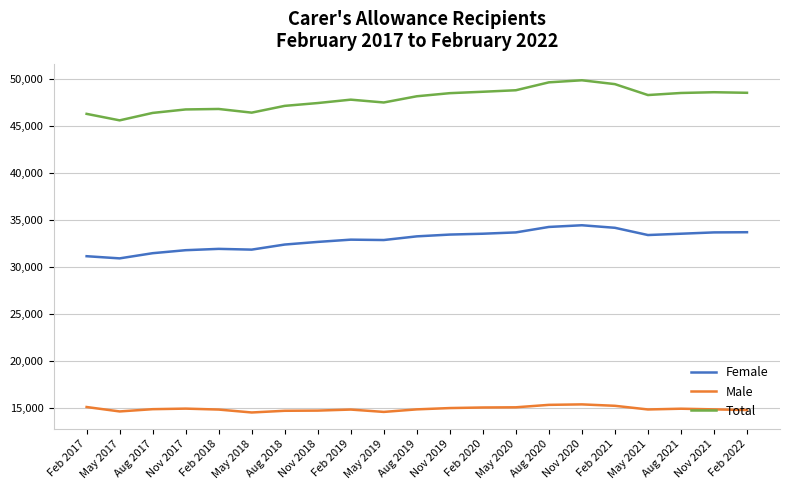

At how many categories does at least one series exceed 40532?

21